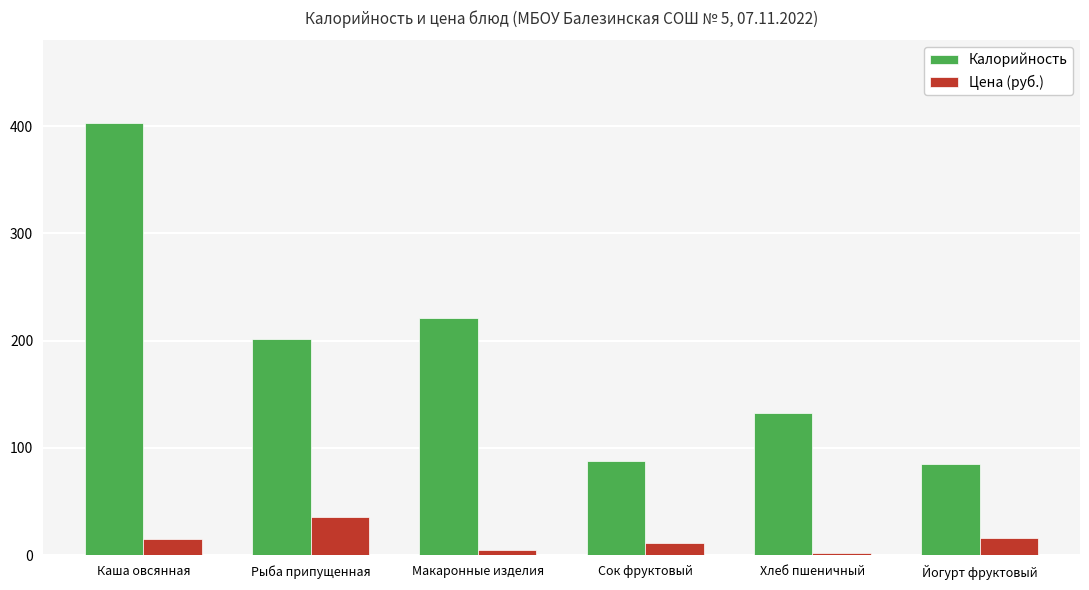

What is the average value of the Цена (руб.) series?

14